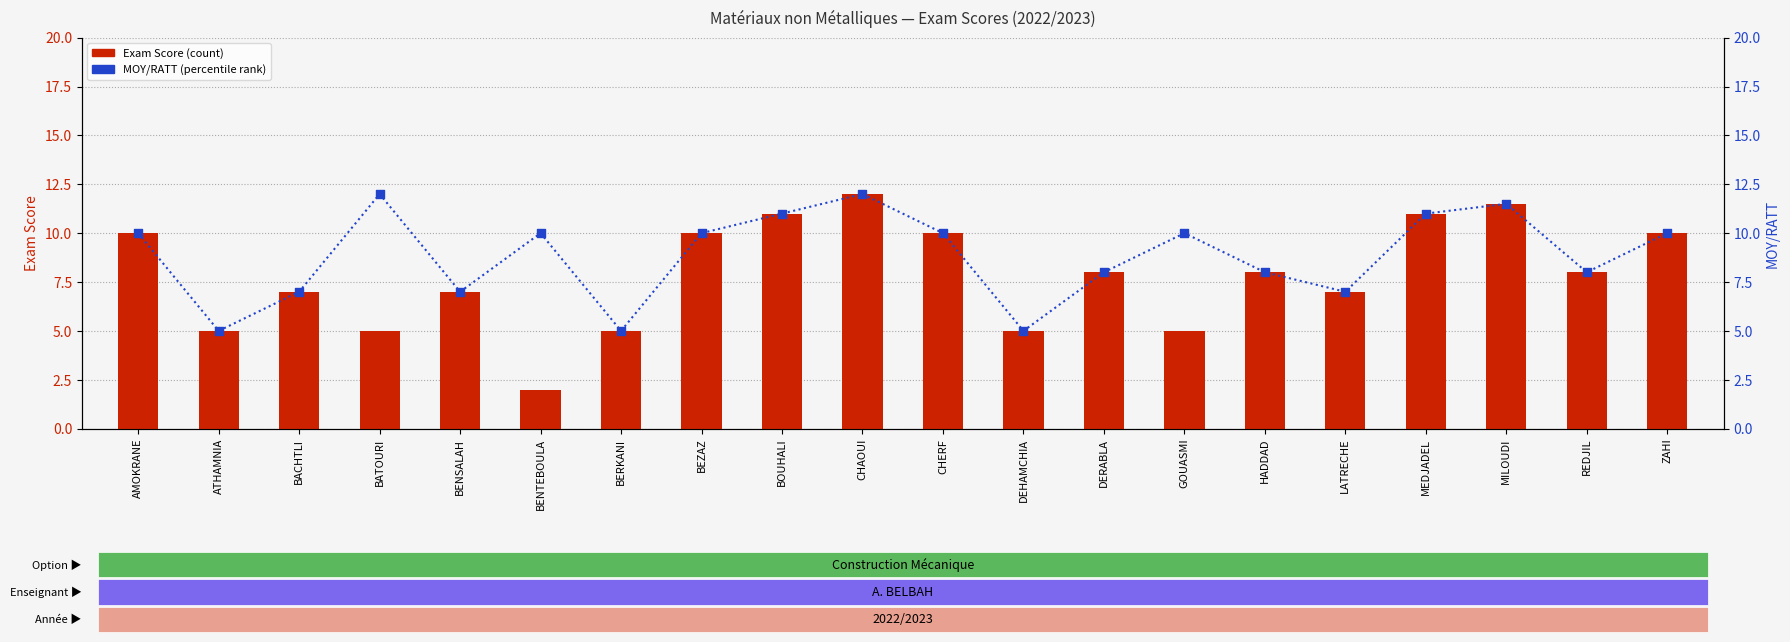

Which series has the largest Y range (max minus min)?

Exam Score